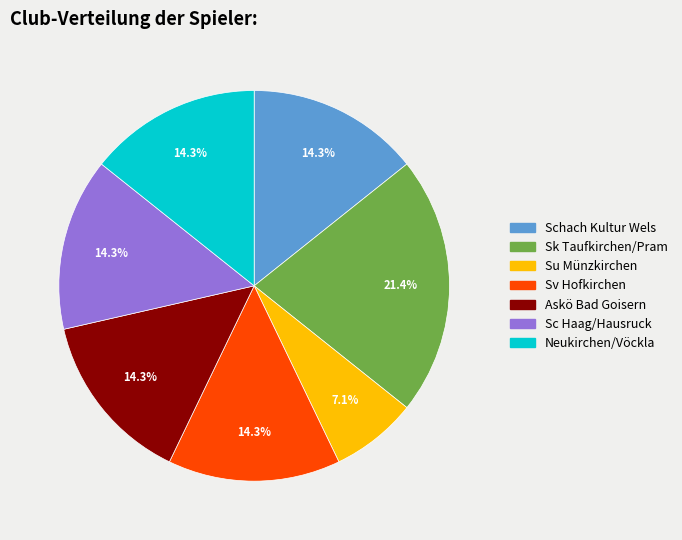

Is Su Münzkirchen the majority of the pie?

No